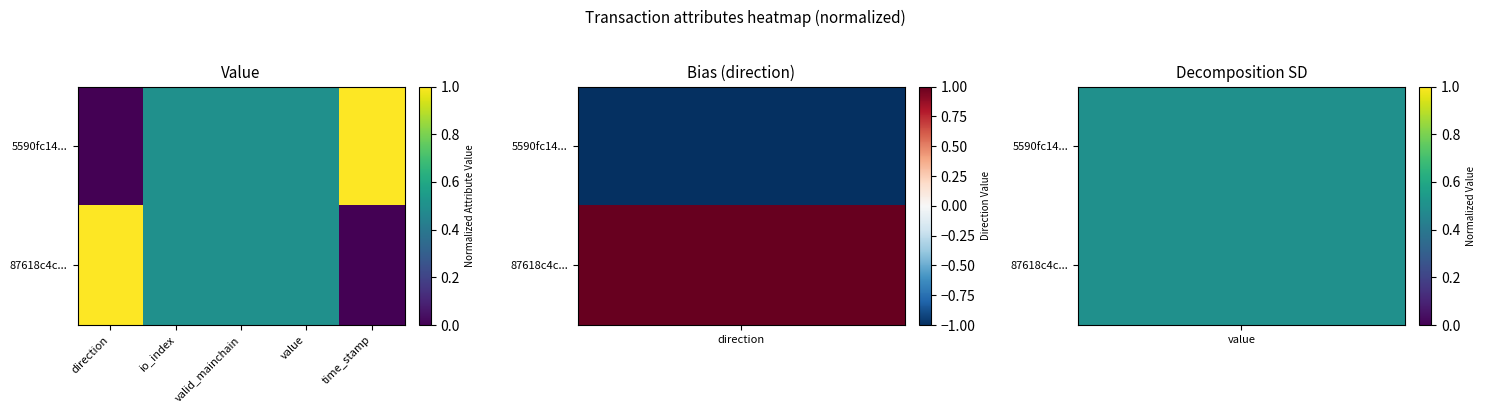

Reading left to right, list all the values displayed in this chart.

5590fc14...: direction=0.0	io_index=0.5	valid_mainchain=0.5	value=0.5	time_stamp=1.0
87618c4c...: direction=1.0	io_index=0.5	valid_mainchain=0.5	value=0.5	time_stamp=0.0